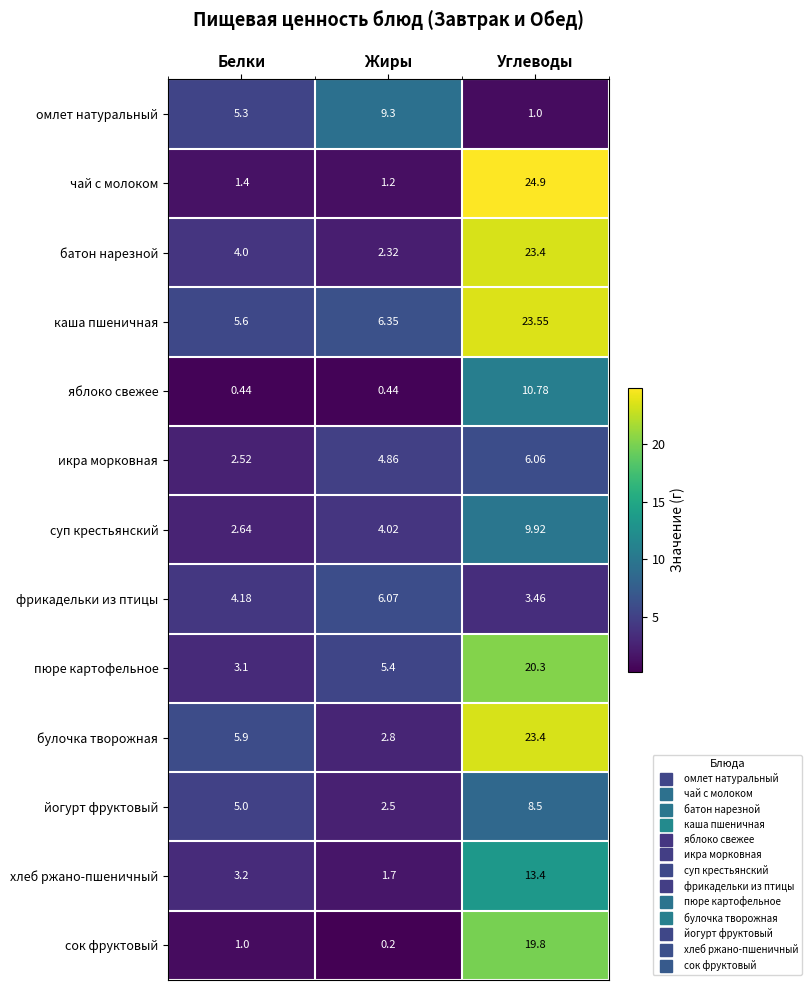

Which series changed the most between Белки and Жиры?

омлет натуральный